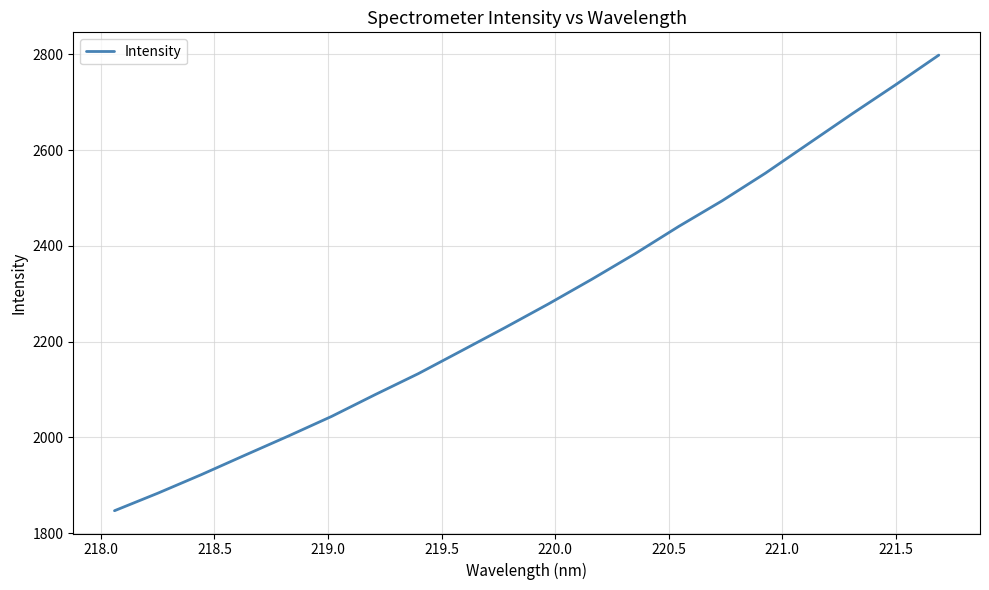

What is the smallest value displayed?

1846.8